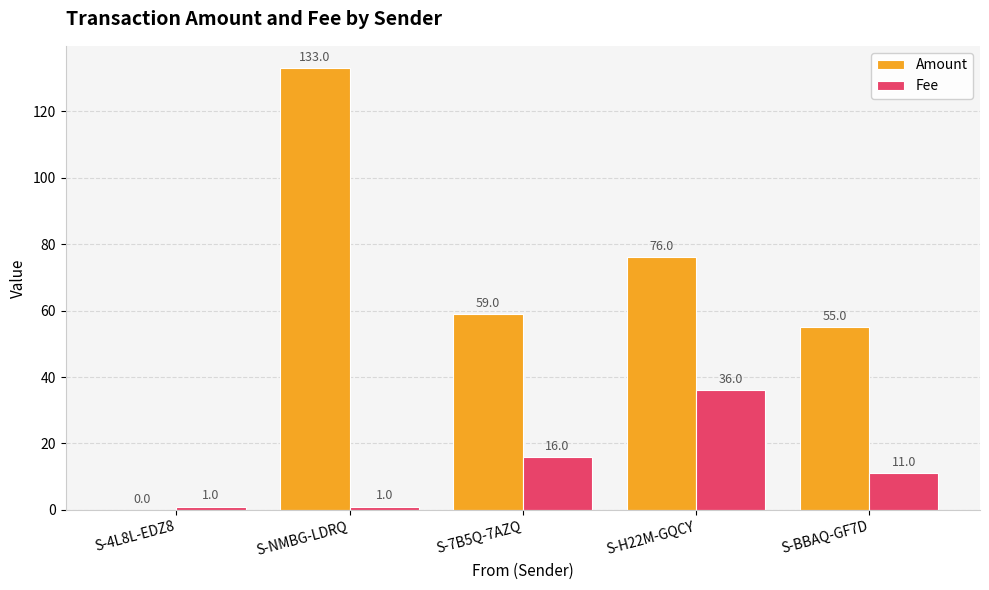

Are the bars horizontal?

No